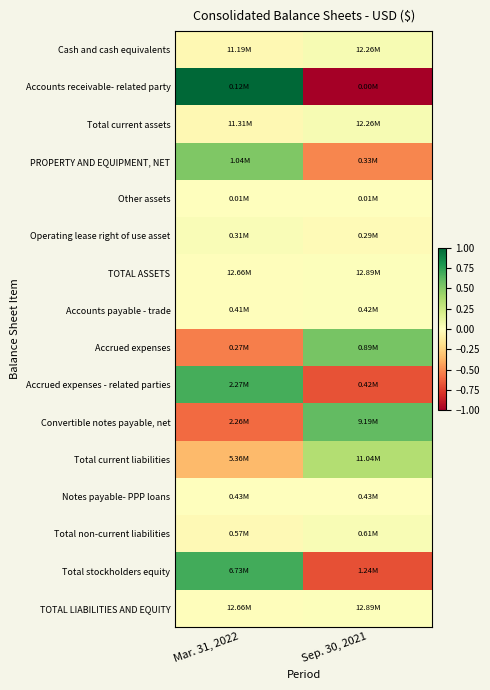

Which series has the largest total across all categories?

Cash and cash equivalents